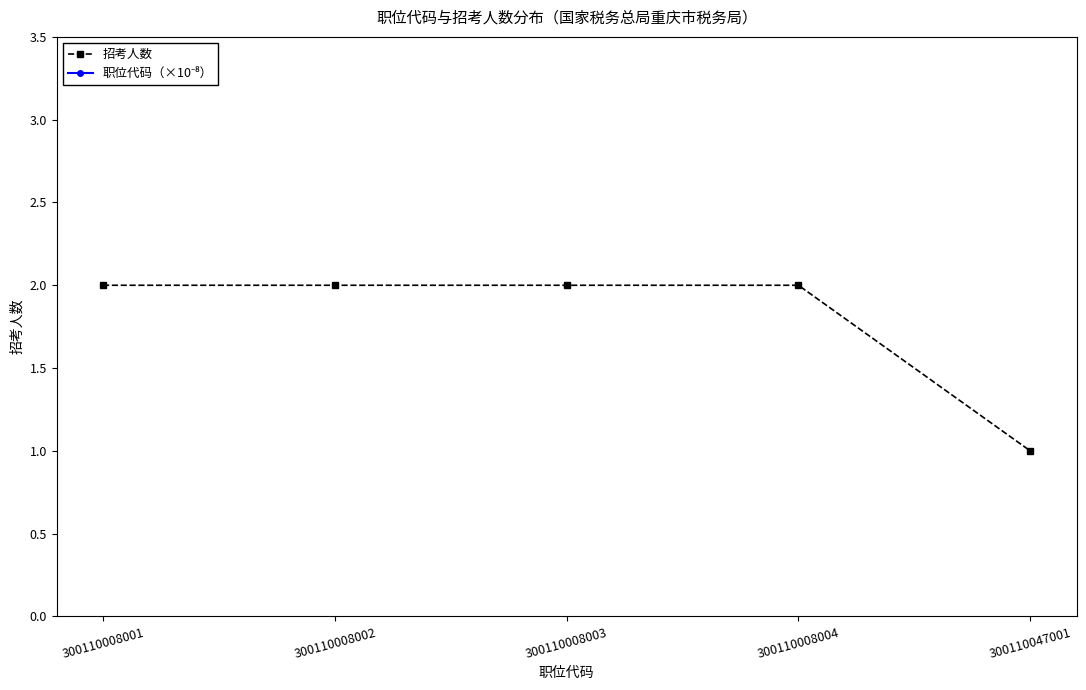

Which series has the widest spread of values?

招考人数